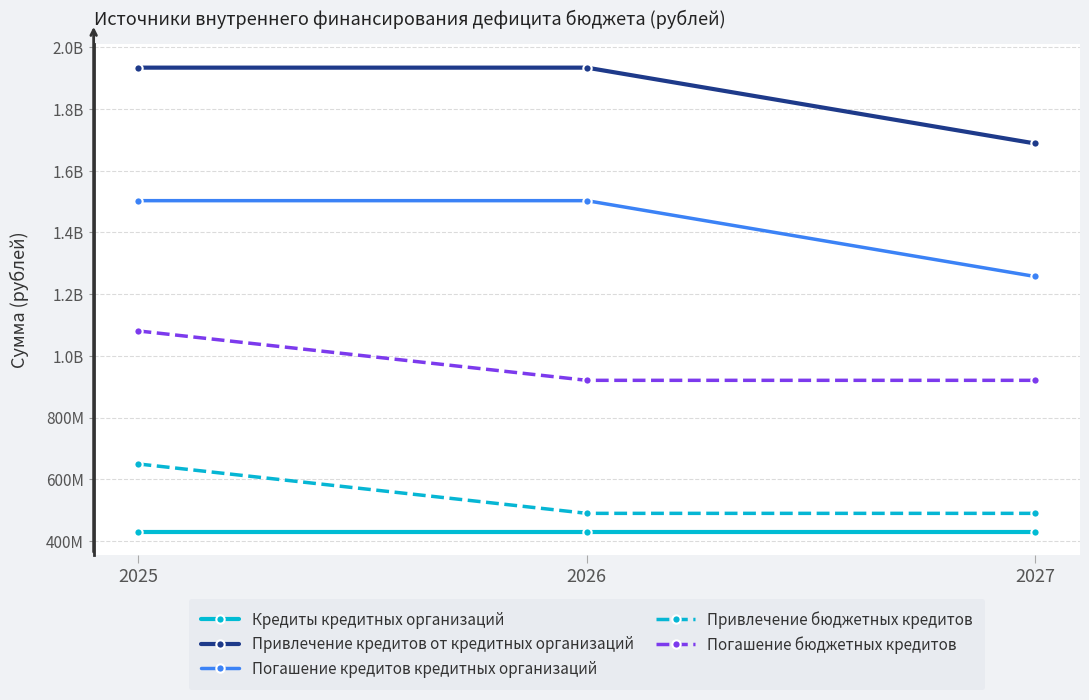

Is this an area chart (filled region under the line)?

No